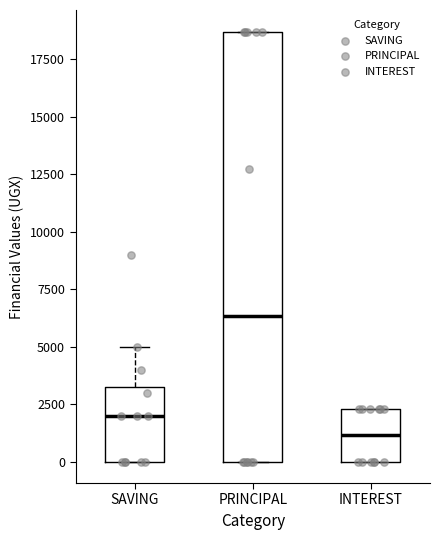

Comparing the boxes themselves (not the whiskers), which one is the tallest?

PRINCIPAL